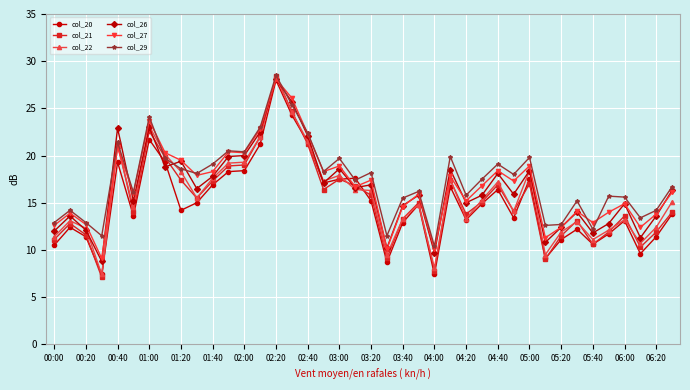

What is the maximum value for col_21?

28.4